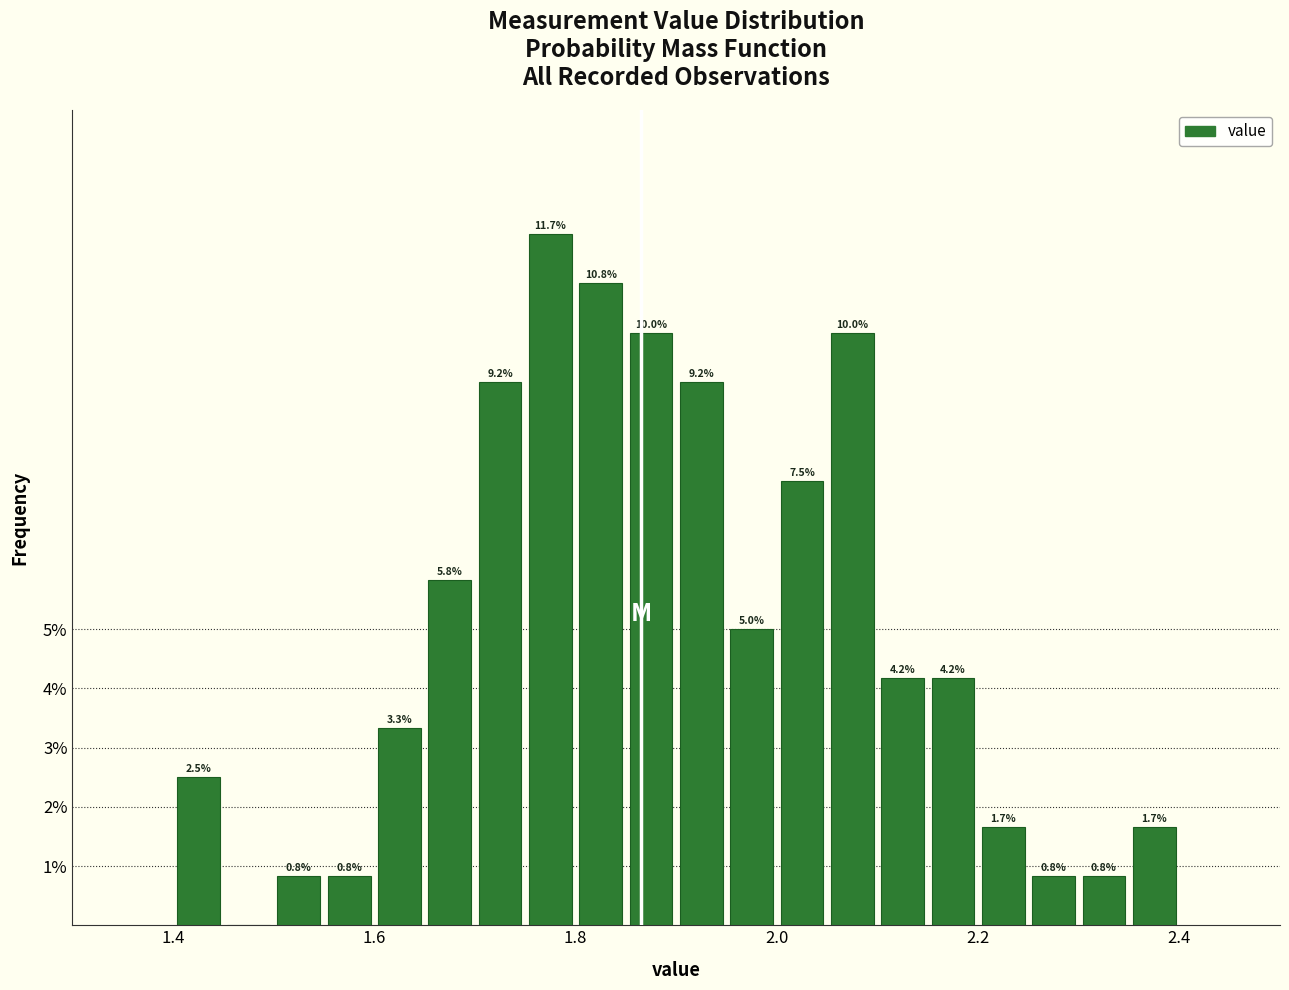

Around what value on the x-axis is the tallest bar? Give the approximate position of its centre, as read against the axis.

1.78